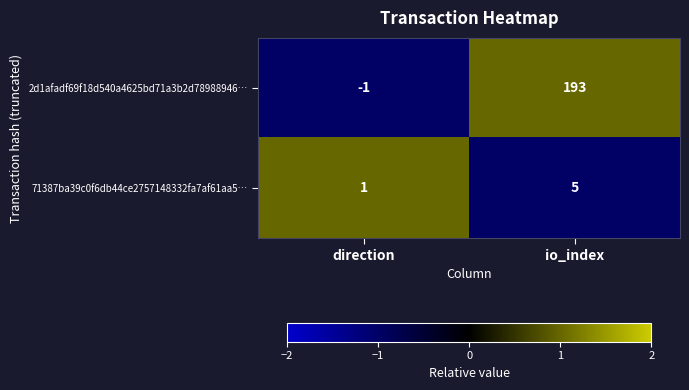

How many data points does each series have?

2